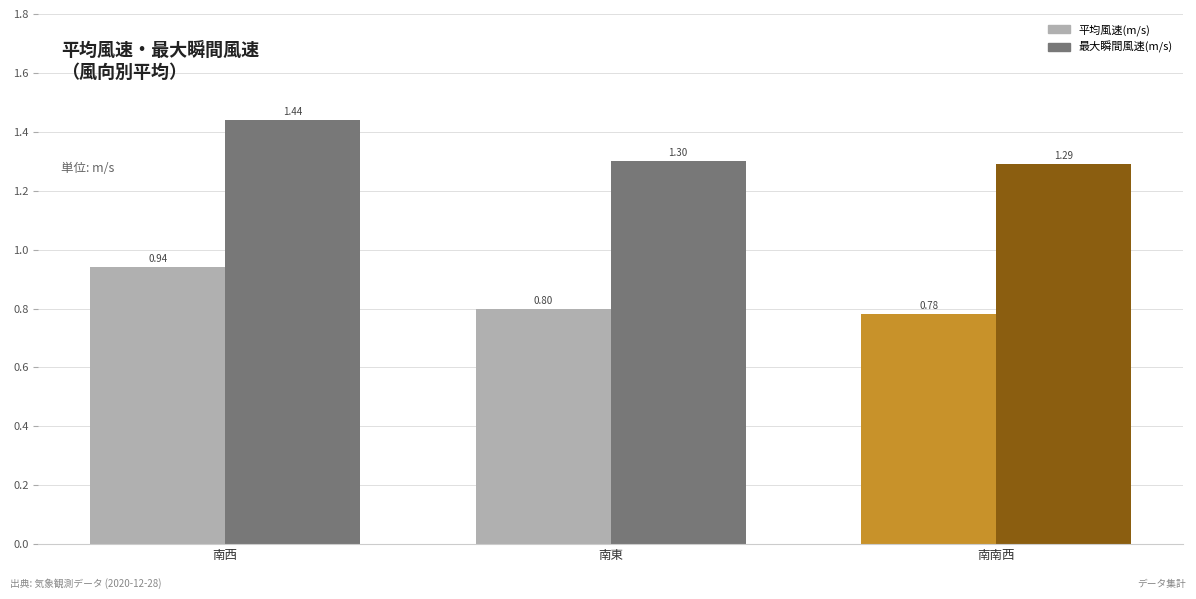

What is the sum of the 最大瞬間風速(m/s) values at 南西 and 南南西?

2.7